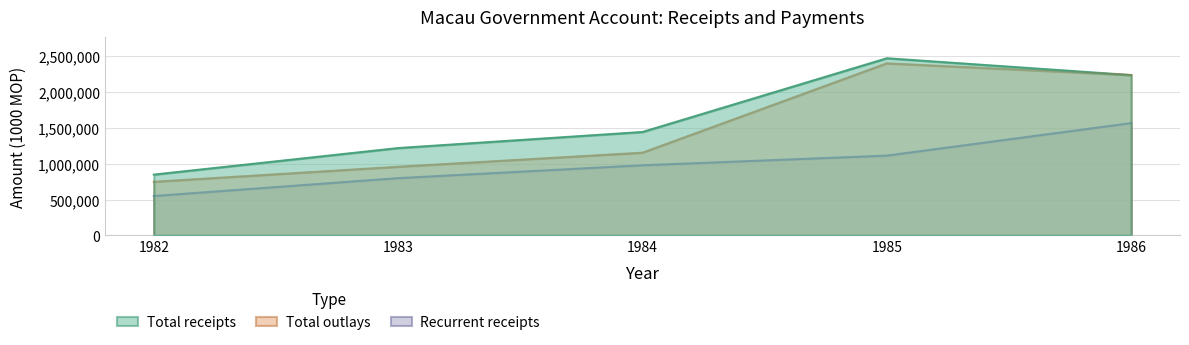

List the series in order of their peak value, highest first.

Total receipts, Total outlays, Recurrent receipts